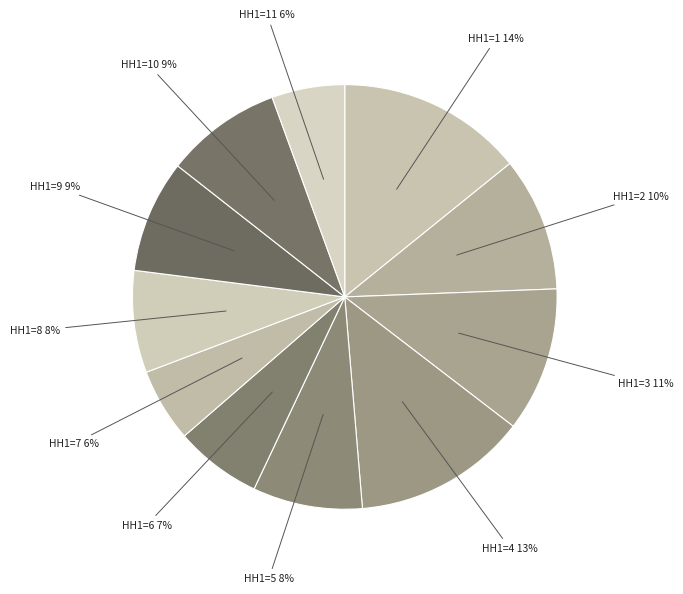

Does any single category account for the majority?

No